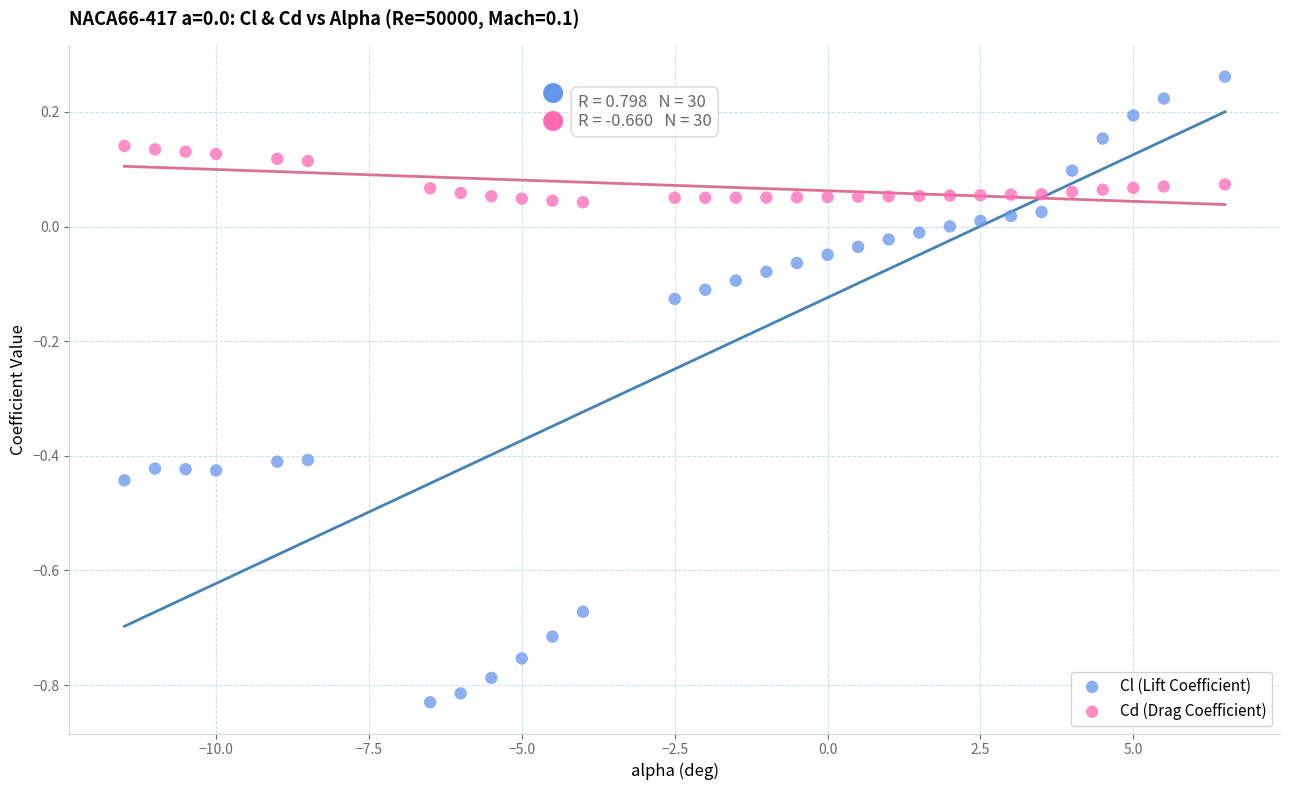

What are all the series names shown in the legend?

Cl (Lift Coefficient), Cd (Drag Coefficient)